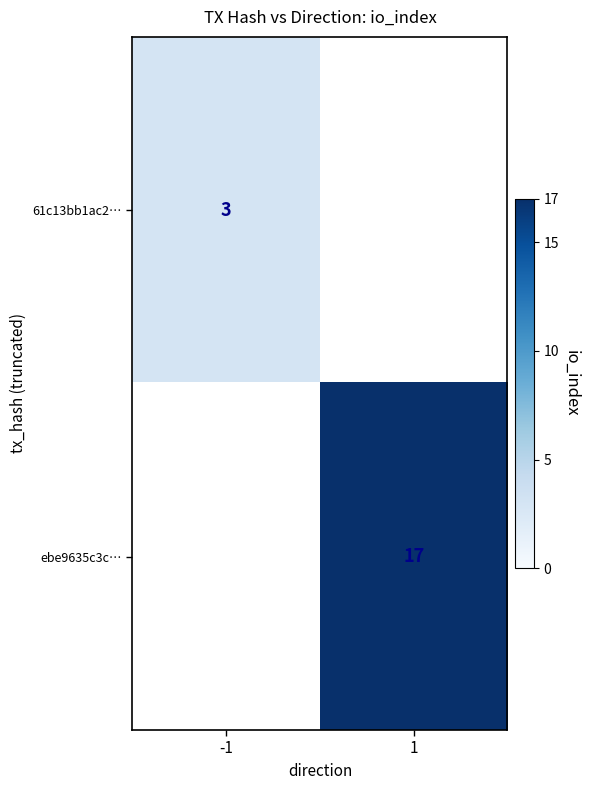

The ebe9635c3c… series shows 17 at 1. True or false?

True